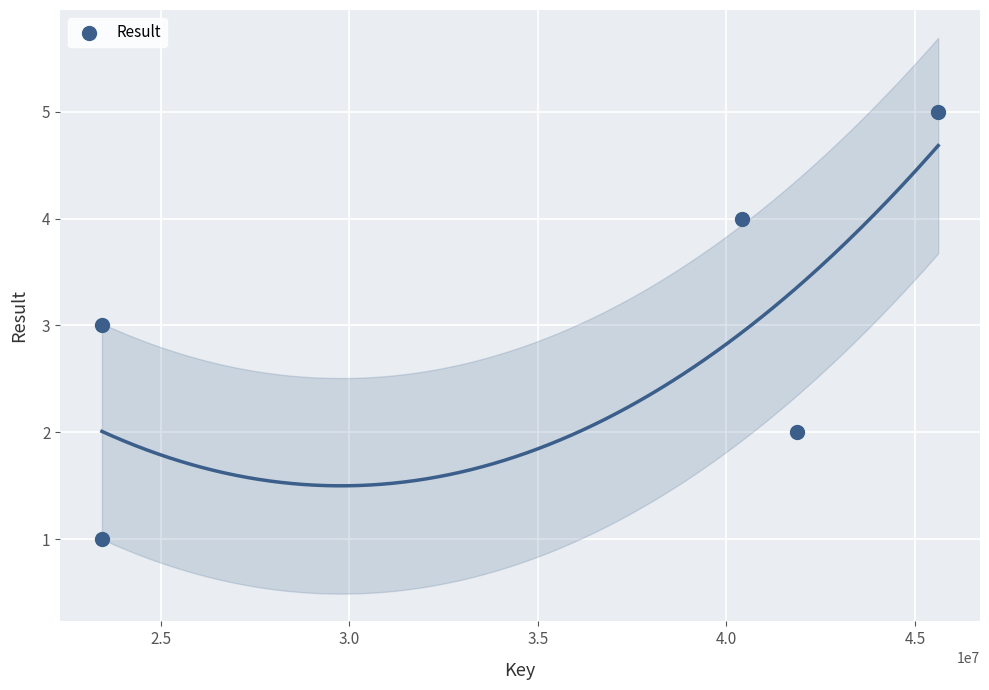

What is the range of X values (max minus min)?

22166020